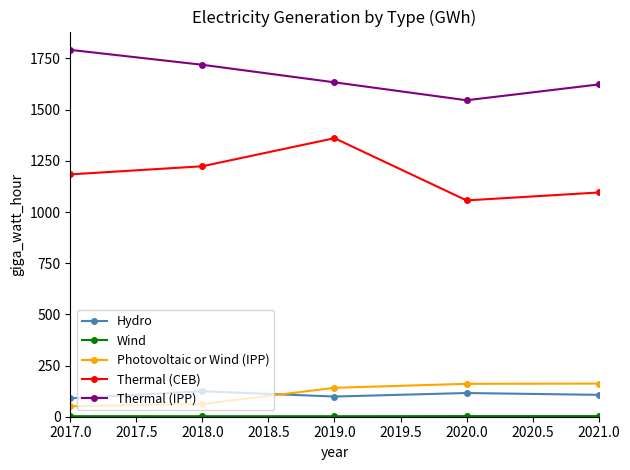

True or false: Thermal (IPP) and Hydro cross at least once.

False